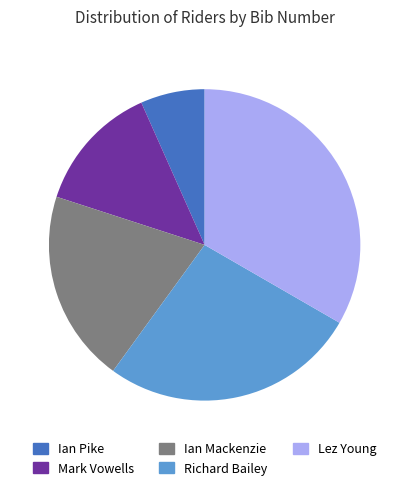

What is the ratio of the value at Mark Vowells to the value at Lez Young?

0.4